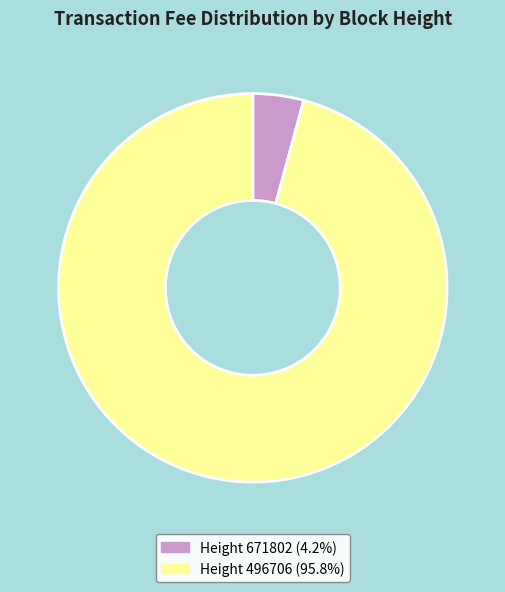

Combined, do Height 671802 (4.2%) and Height 496706 (95.8%) account for over 50%?

Yes